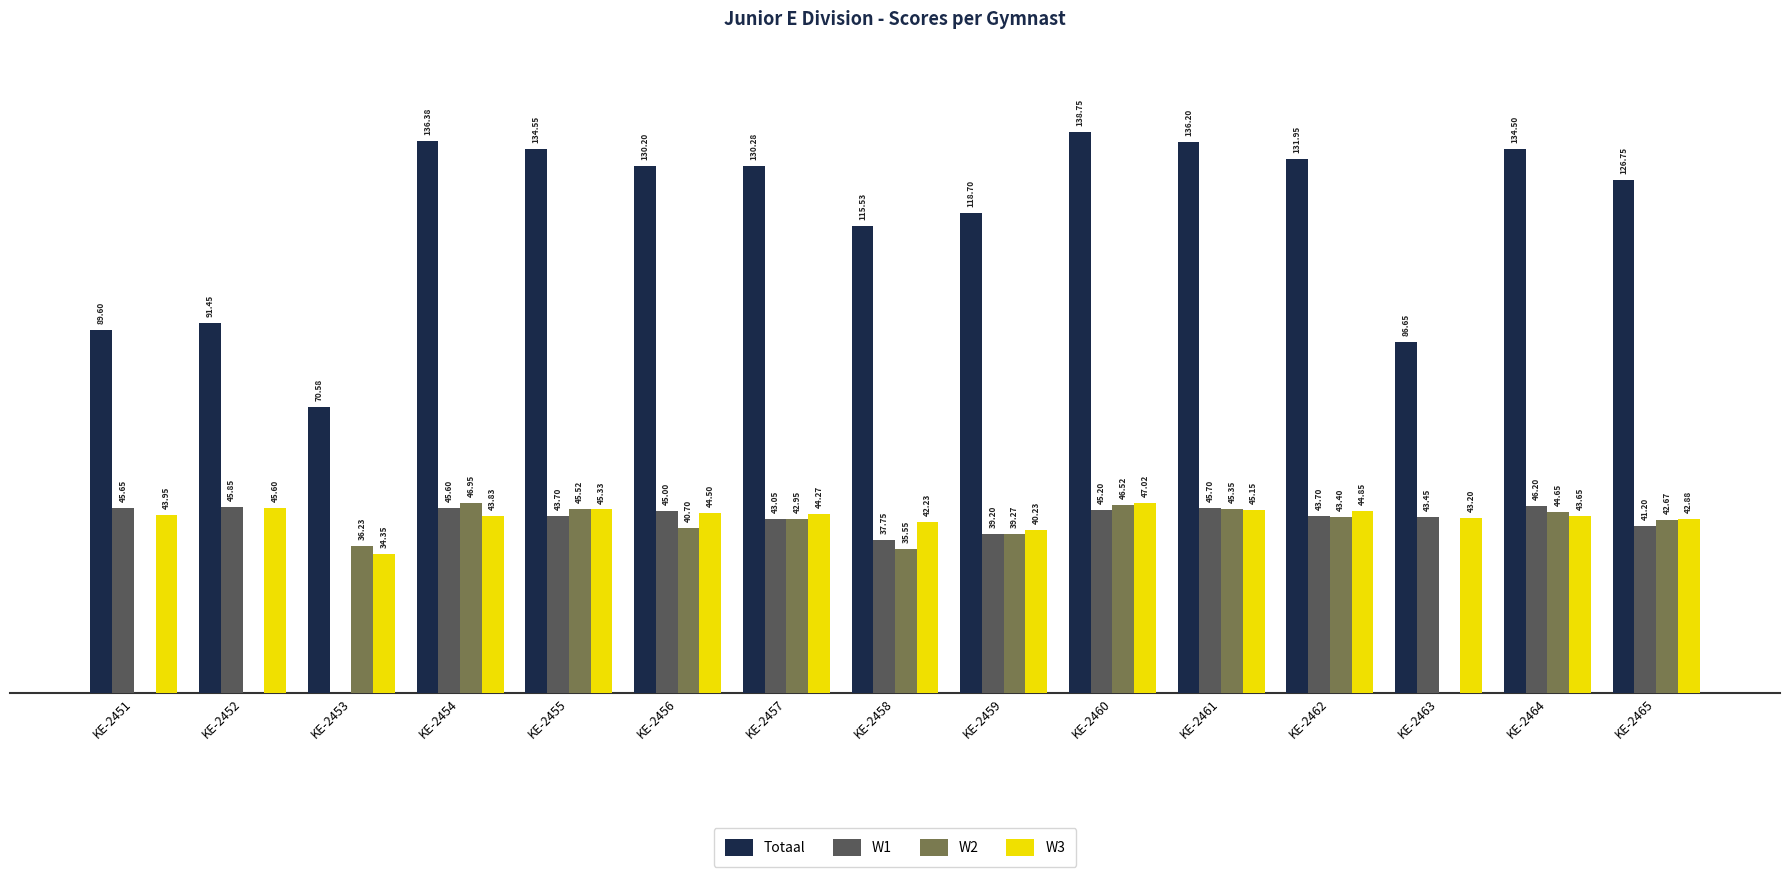

At which category is the sum across all series the highest?

KE-2460